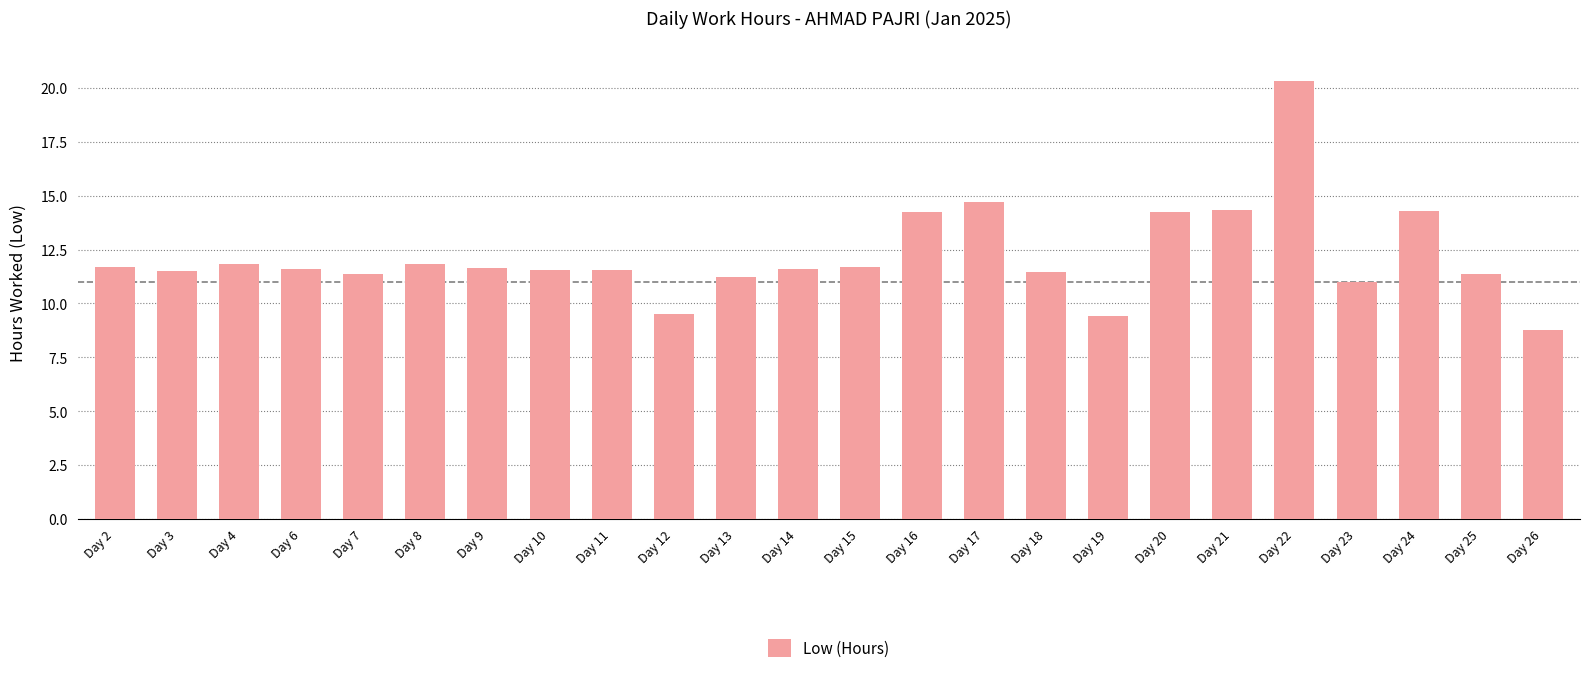

What is the difference between the maximum and minimum values?

11.5